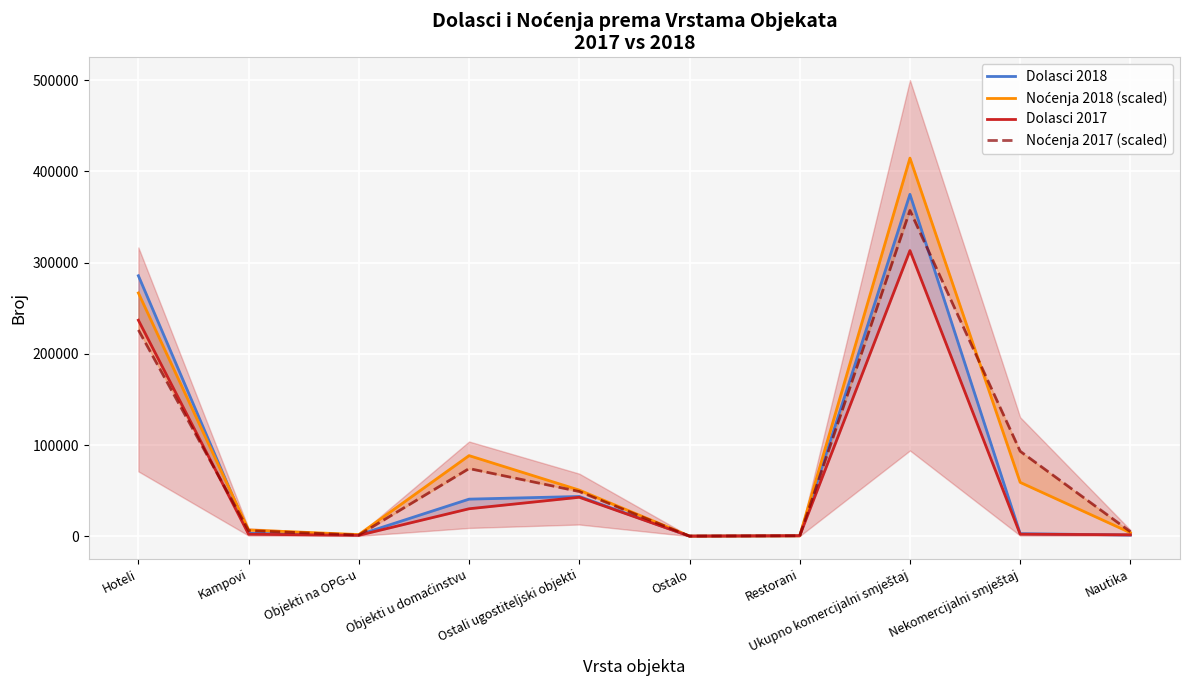

List the labels in order of Noćenja 2018 (scaled) value, smallest first.

Ostalo, Restorani, Objekti na OPG-u, Nautika, Kampovi, Ostali ugostiteljski objekti, Nekomercijalni smještaj, Objekti u domaćinstvu, Hoteli, Ukupno komercijalni smještaj